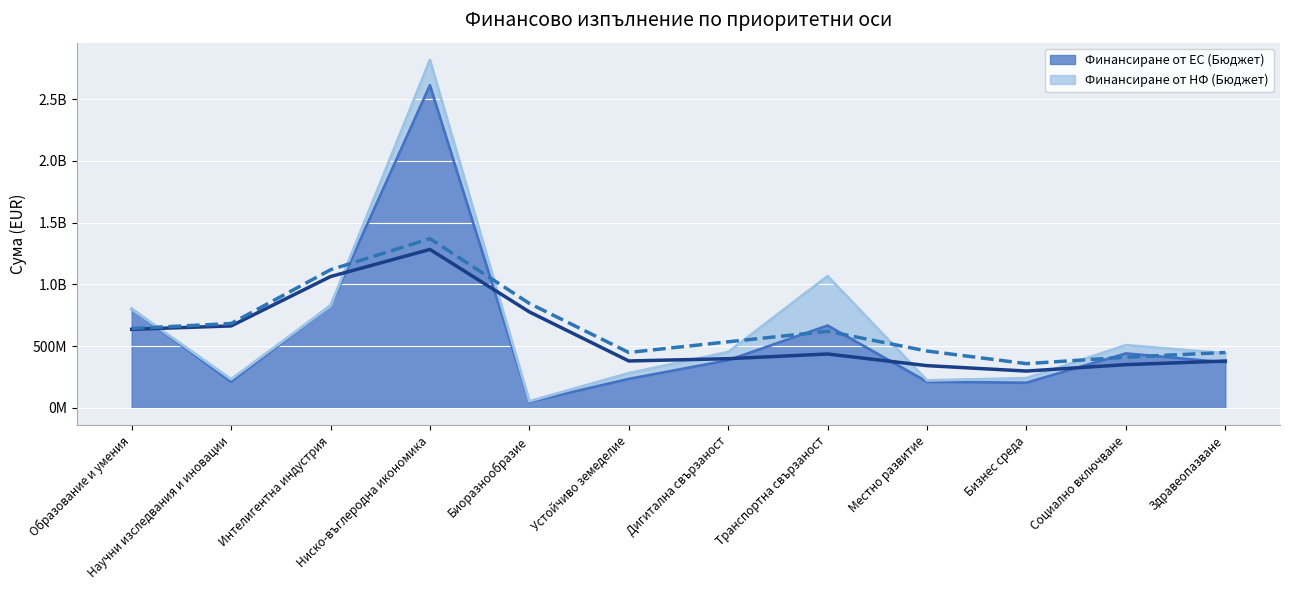

What position from the left is Бизнес среда?

10